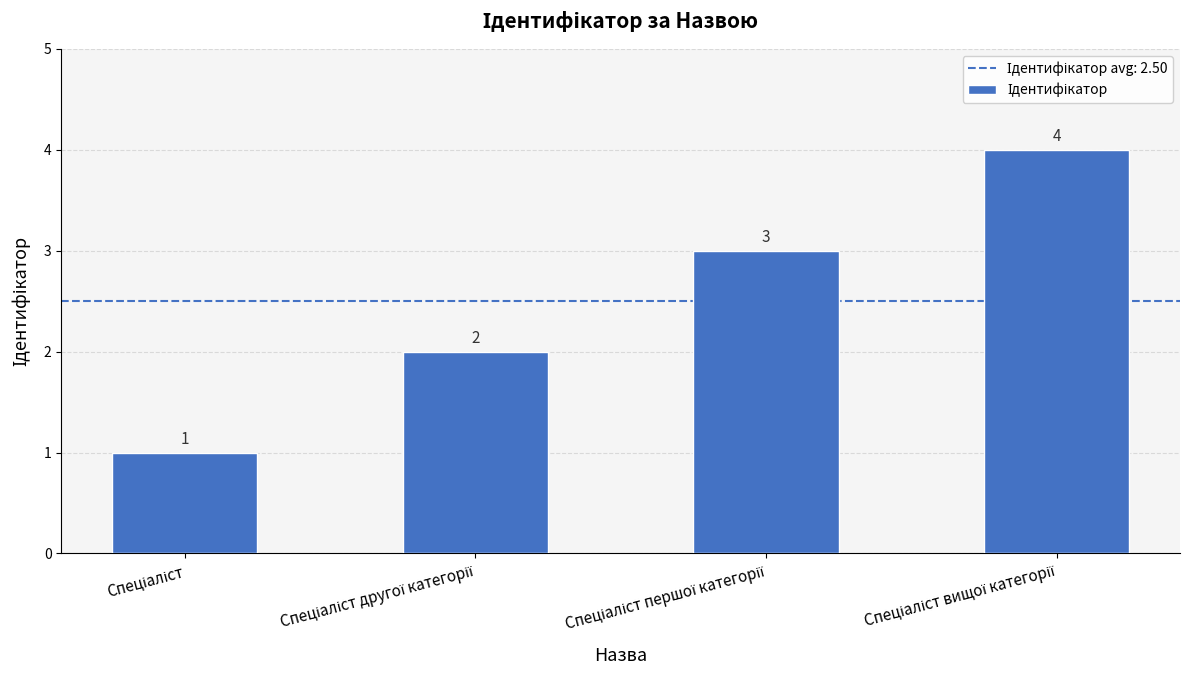

What is the maximum value shown in the chart?

4